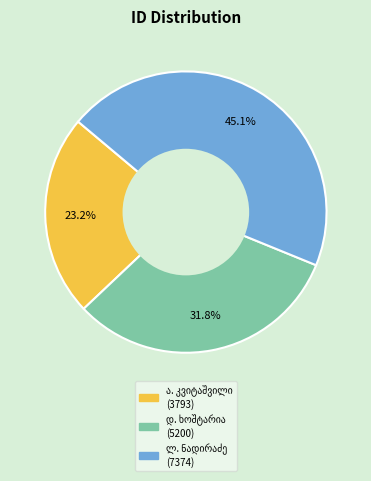

Does any single category account for the majority?

No